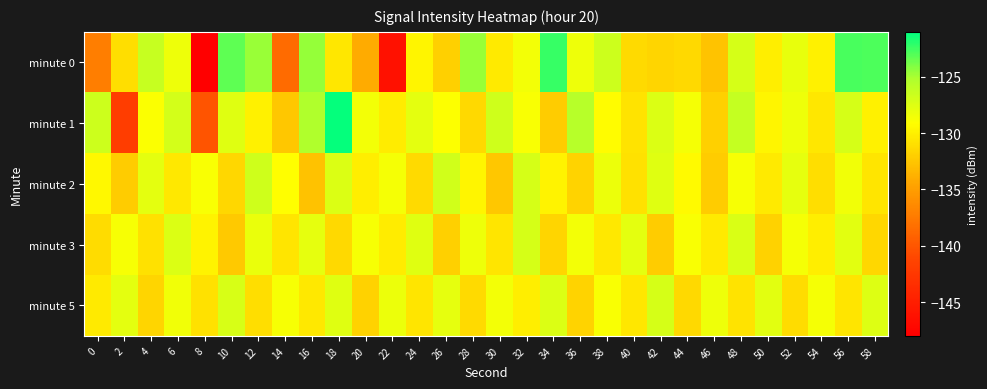

Between 20 and 42, which series saw the biggest shift?

minute 5